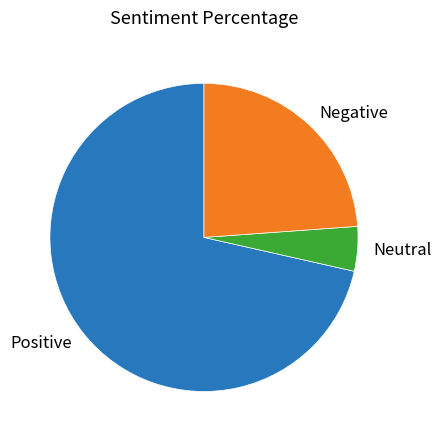

Rank the categories by value from highest to lowest.

Positive, Negative, Neutral